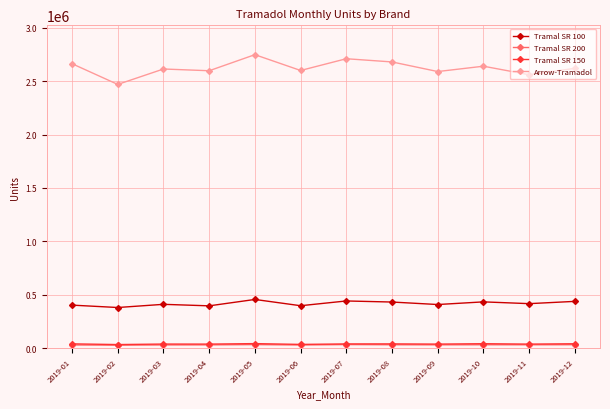

What are all the series names shown in the legend?

Tramal SR 100, Tramal SR 200, Tramal SR 150, Arrow-Tramadol